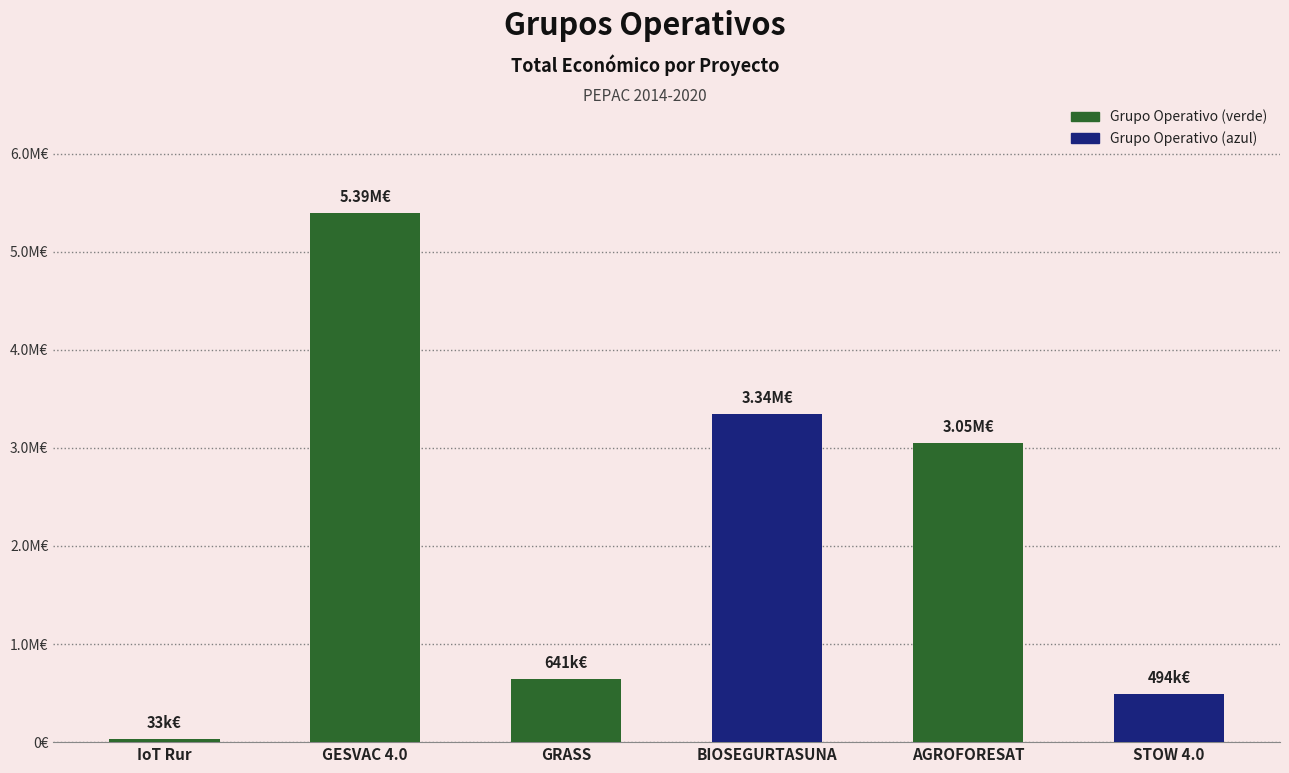

What is the maximum value shown in the chart?

5390598